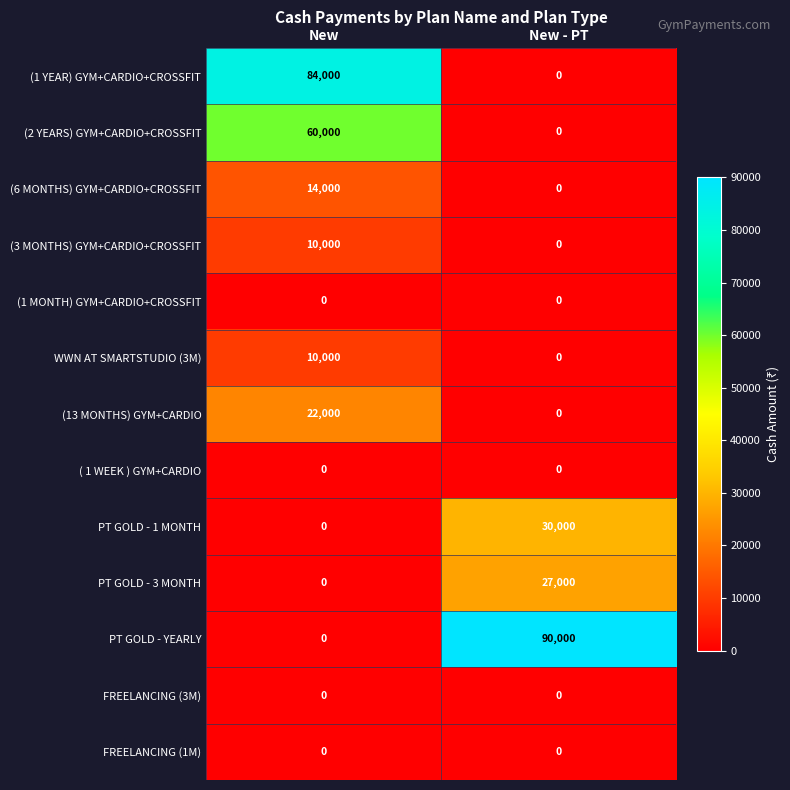

What value does the (1 YEAR) GYM+CARDIO+CROSSFIT series have at New, to the nearest 100?

84000